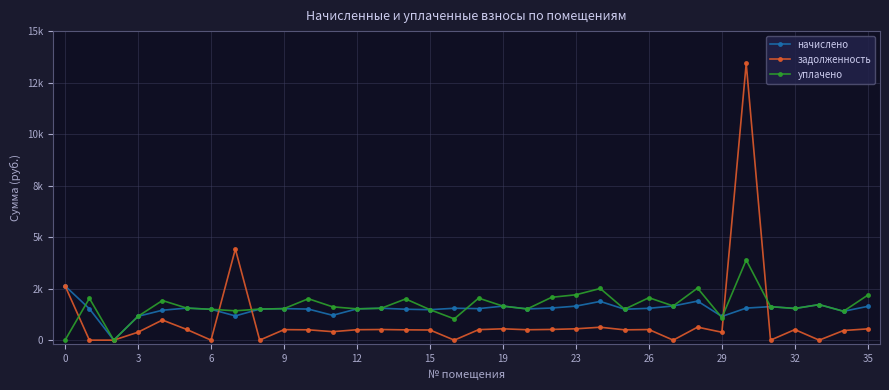

After their last crossing, which series has the higher values: уплачено or задолженность?

уплачено